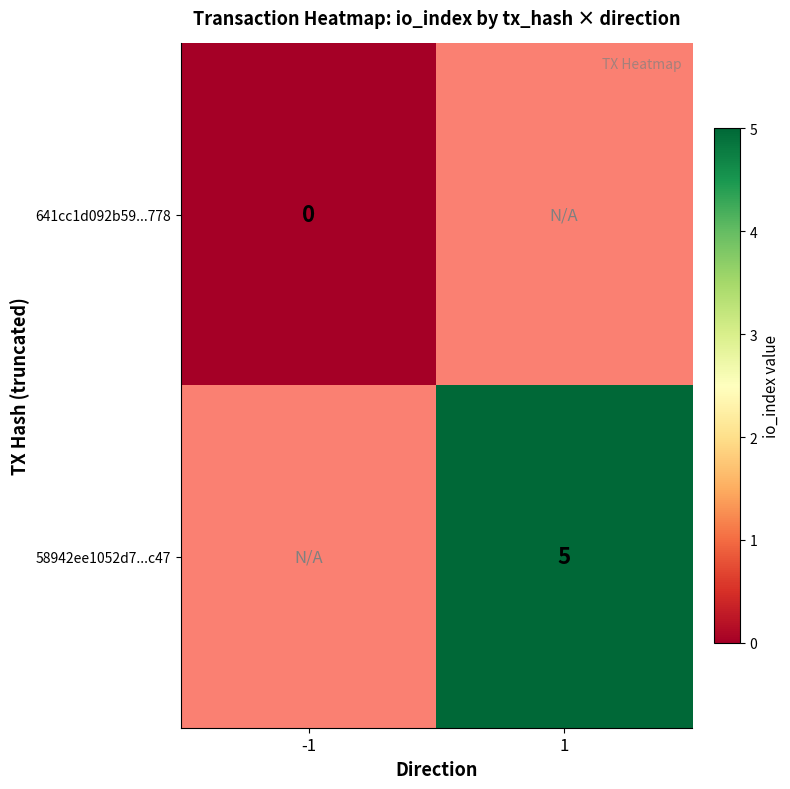

How many distinct data groups are displayed?

2